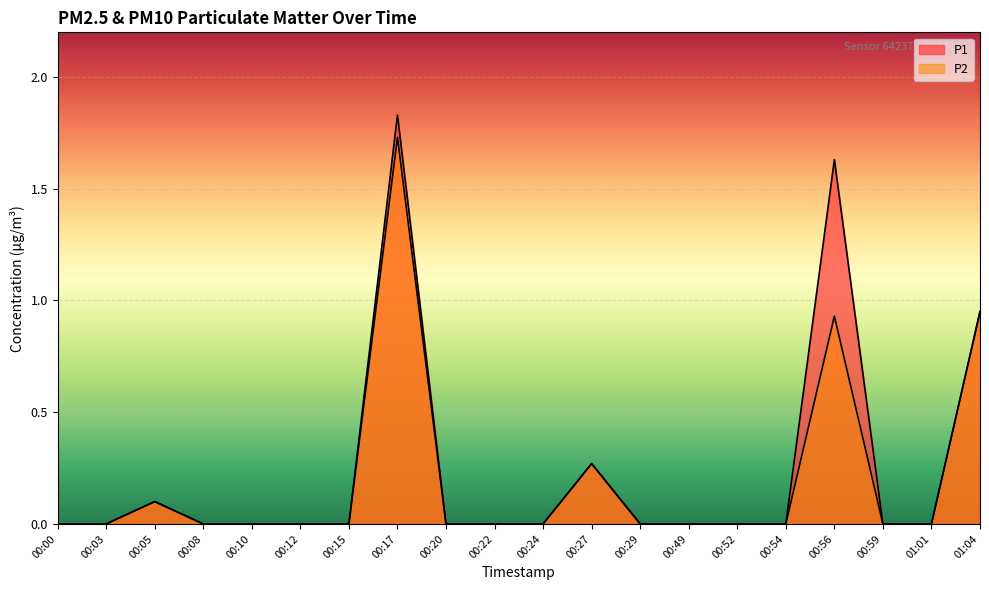

Rank the series by their maximum value, from lowest to highest.

P2, P1